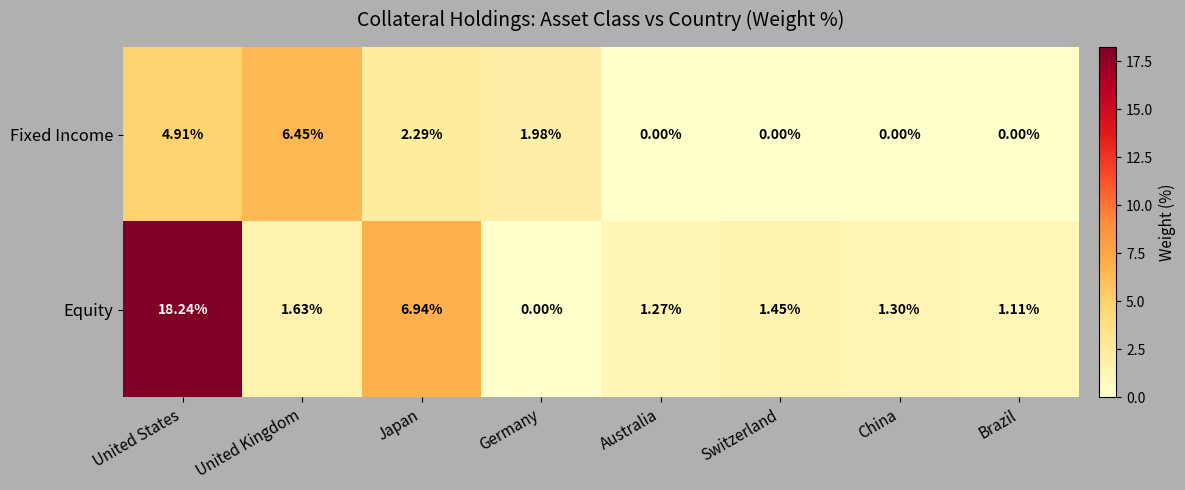

How many data points does each series have?

8